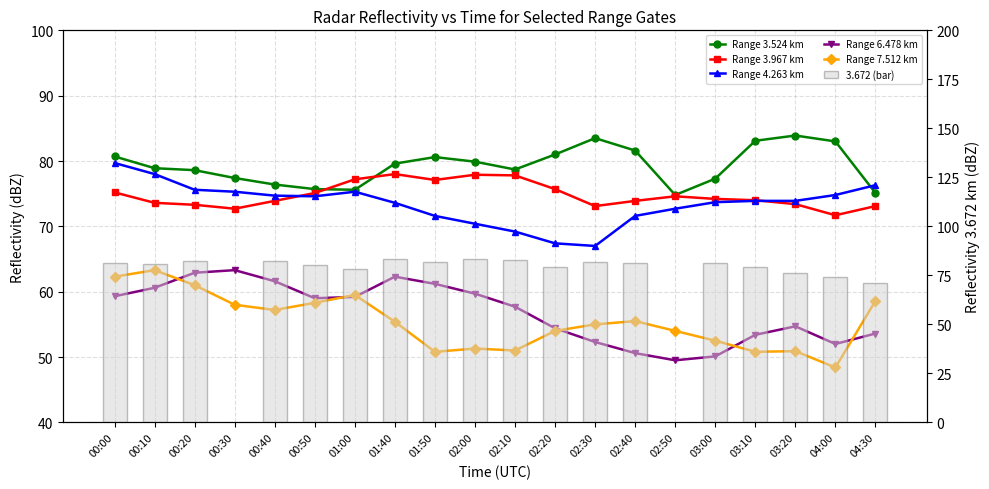

What is the difference between the second highest and minimum values in the Range 6.478 km series?

13.4